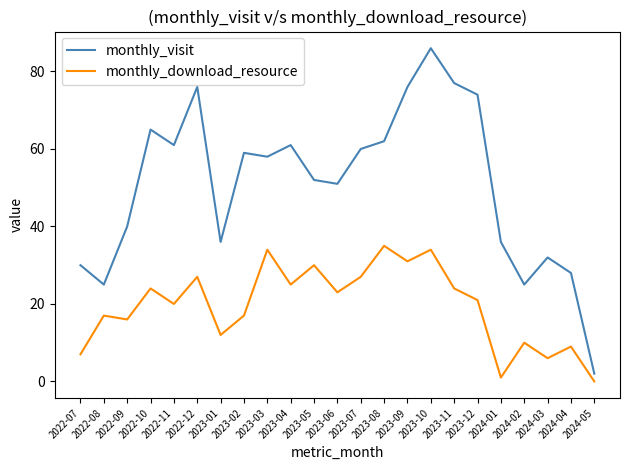

What is the sum of the monthly_download_resource values at 2023-01 and 2024-02?

22